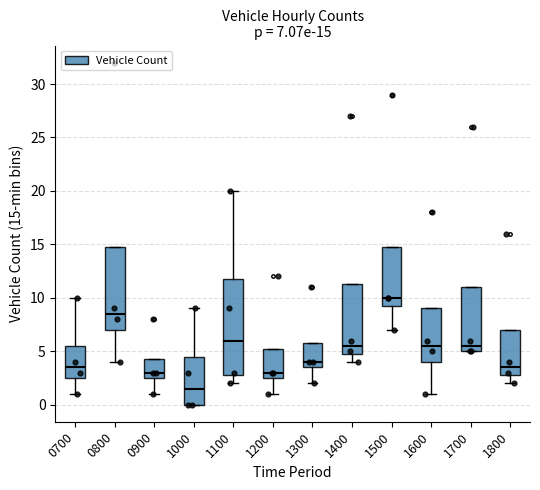

Which box has the lowest median line?

1000